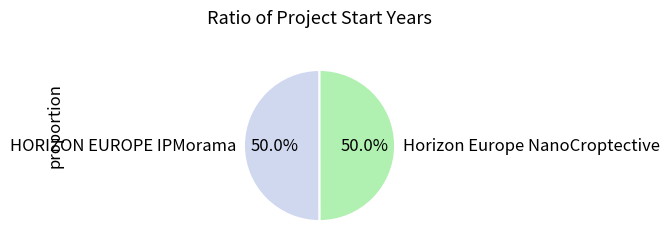

What percentage is the Horizon Europe NanoCroptective slice, to the nearest percent?

50%